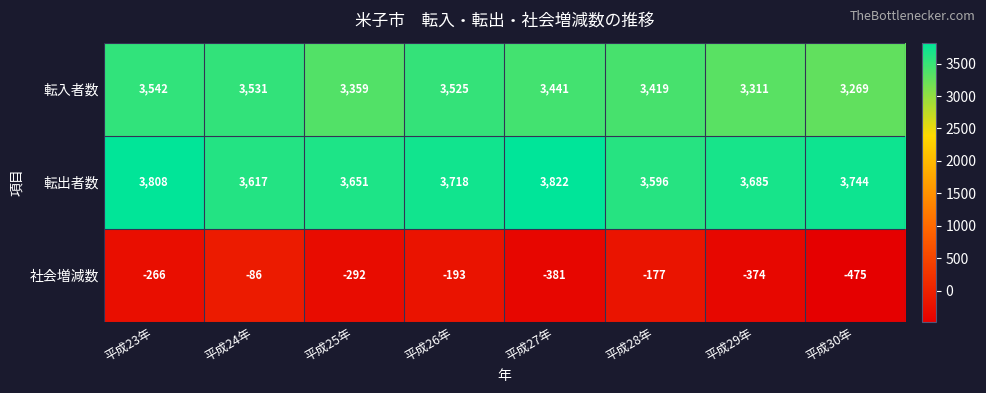

Read the 転出者数 value at 平成28年, to the nearest 10.

3600